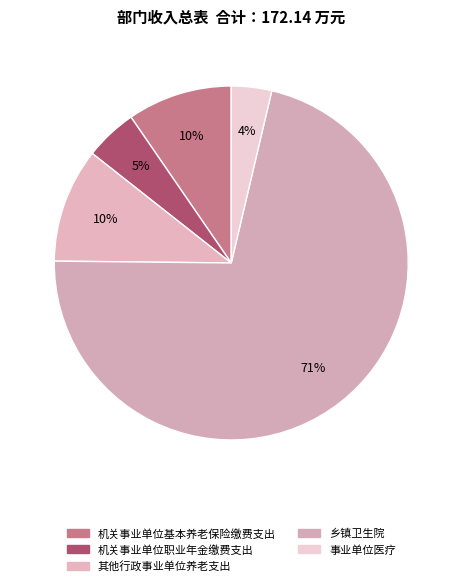

Does 乡镇卫生院 represent more than half of the total?

Yes